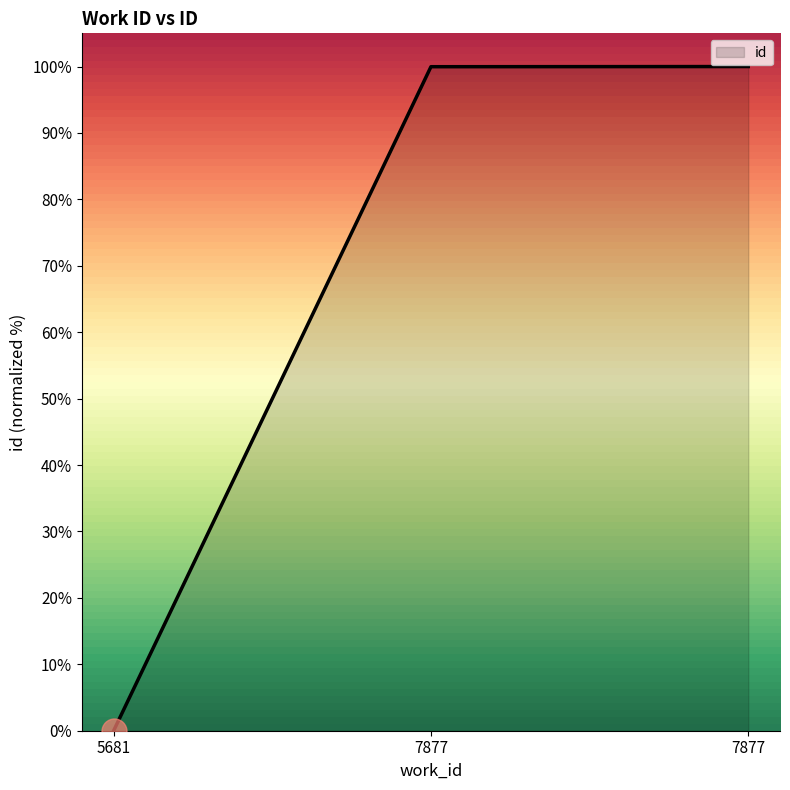

Which category has the lowest value across all series?

5681